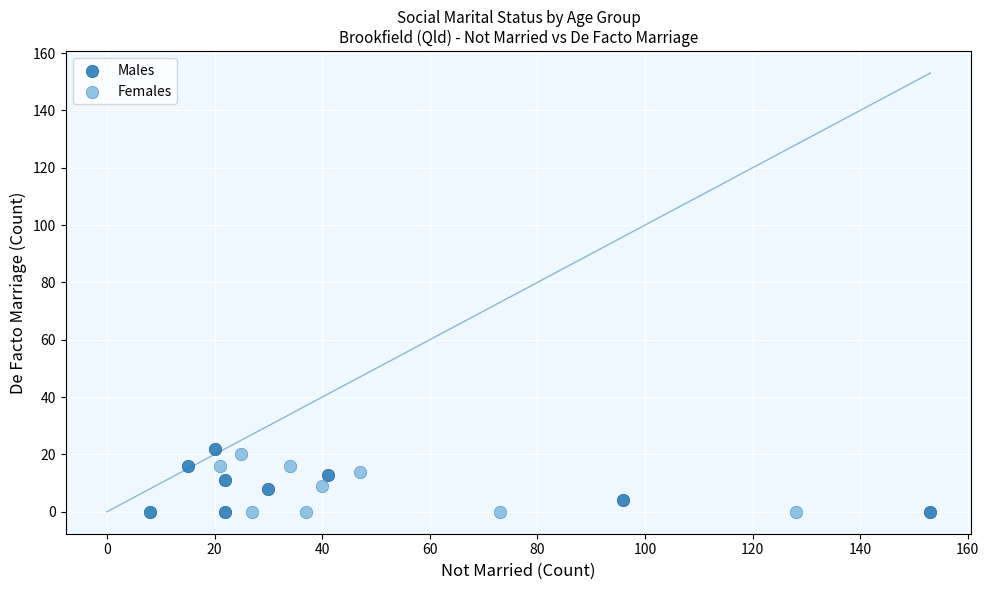

What are all the series names shown in the legend?

Males, Females